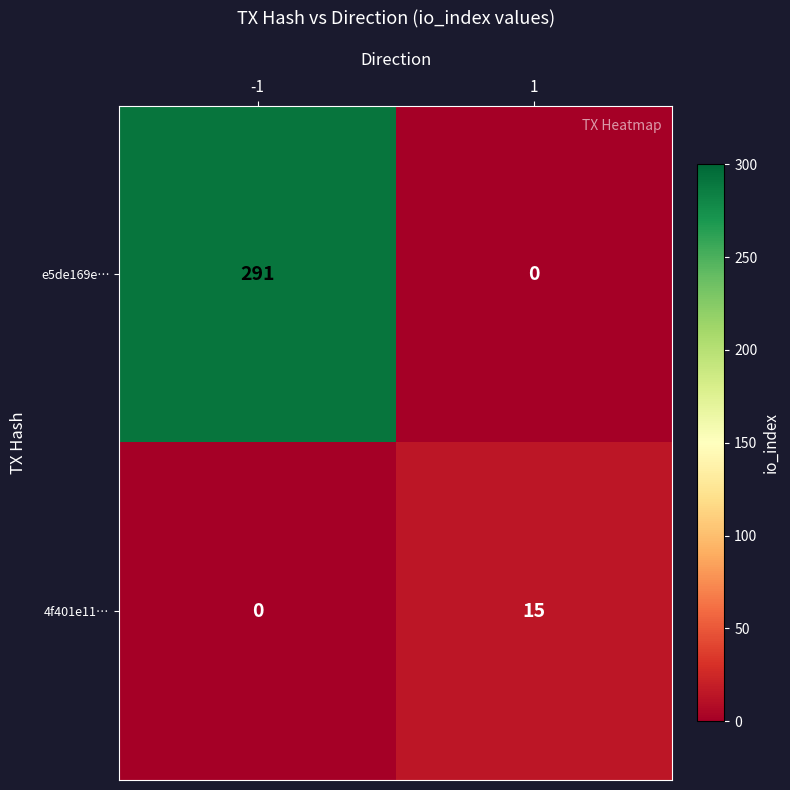

True or false: 4f401e11… has a value of 8 at -1.

False